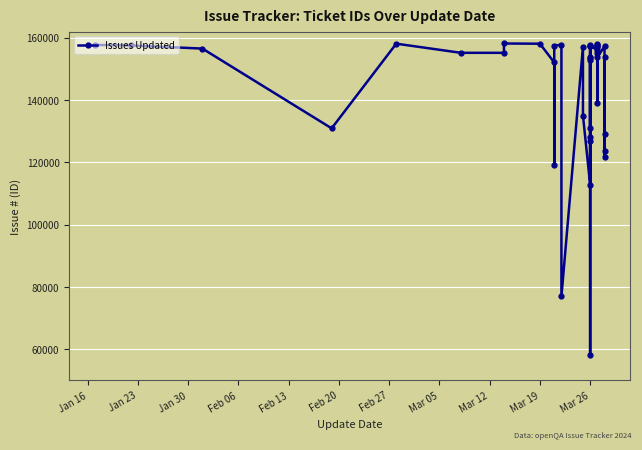

What is the sum of all values?

5753649